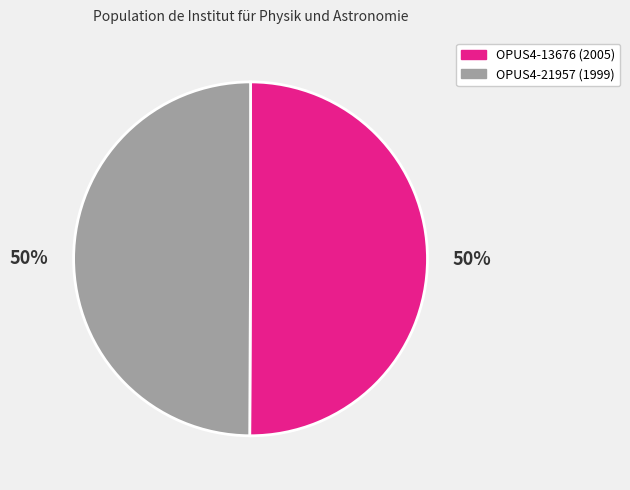

Count the number of slices in the pie.

2